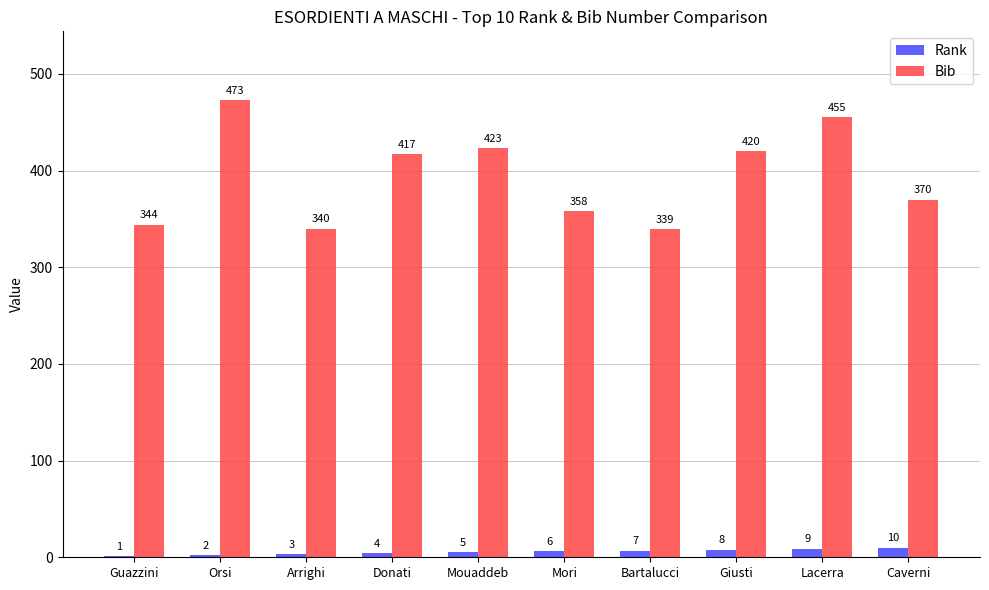

What is the sum of the Rank values at Orsi and Bartalucci?

9